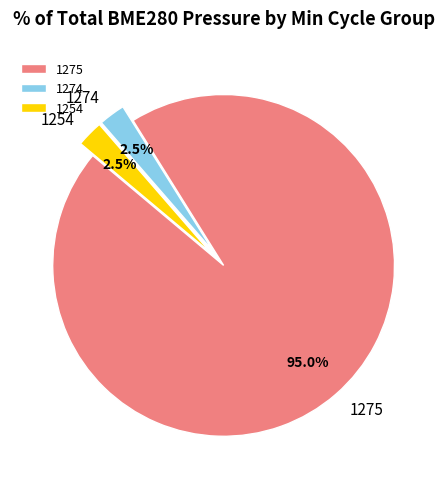

What is the ratio of the value at 1254 to the value at 1274?

1.0